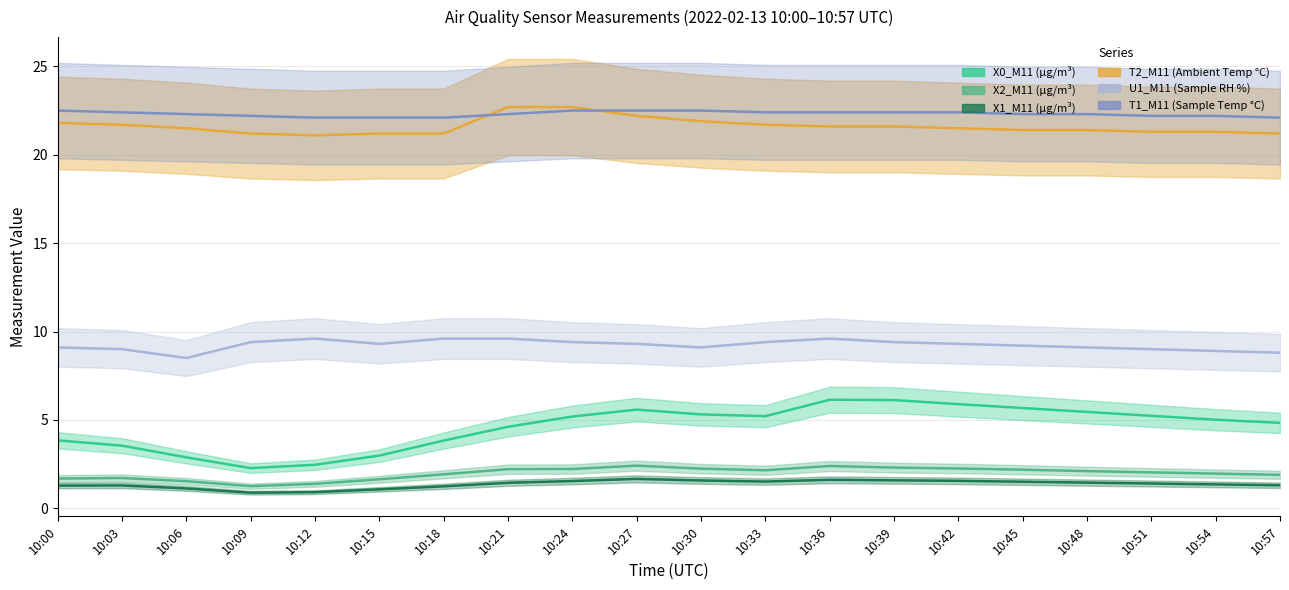

What is the sum of the X2_M11 (μg/m³) values at 10:57 and 10:03?

3.6